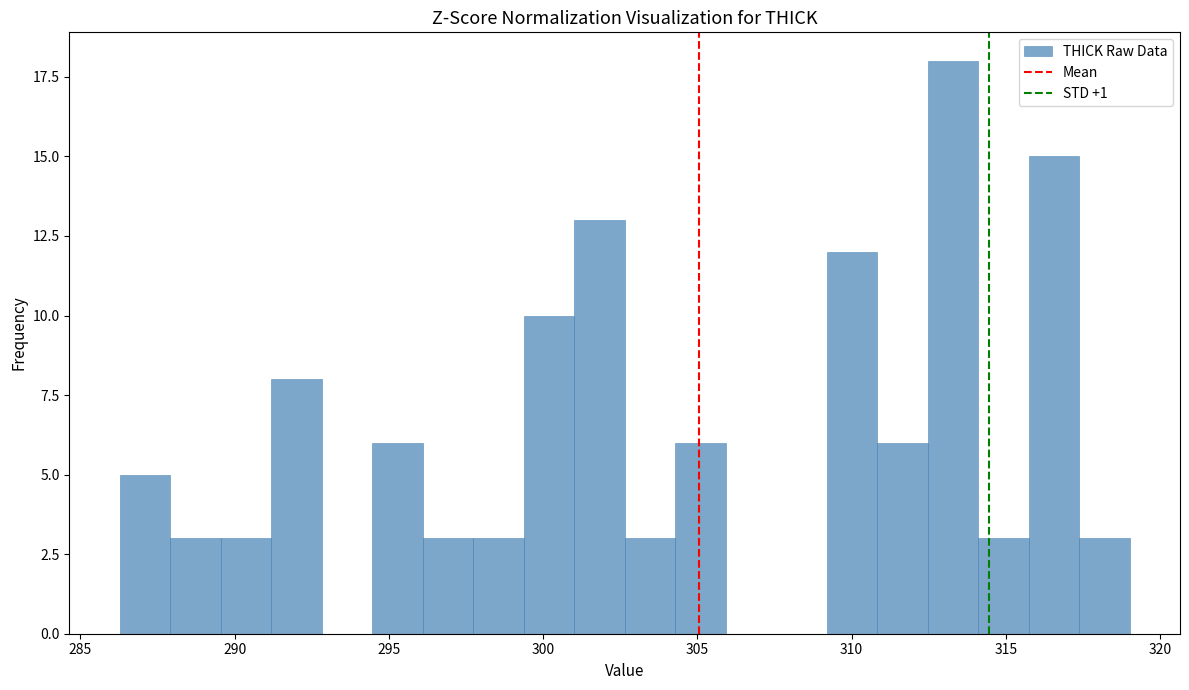

Around what value on the x-axis is the tallest bar? Give the approximate position of its centre, as read against the axis.

313.5